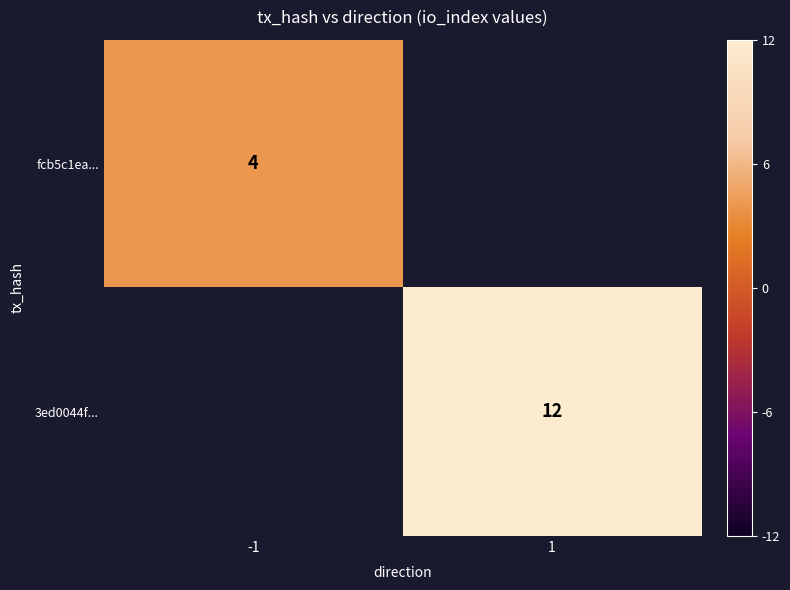

At how many categories does at least one series exceed 5?

1